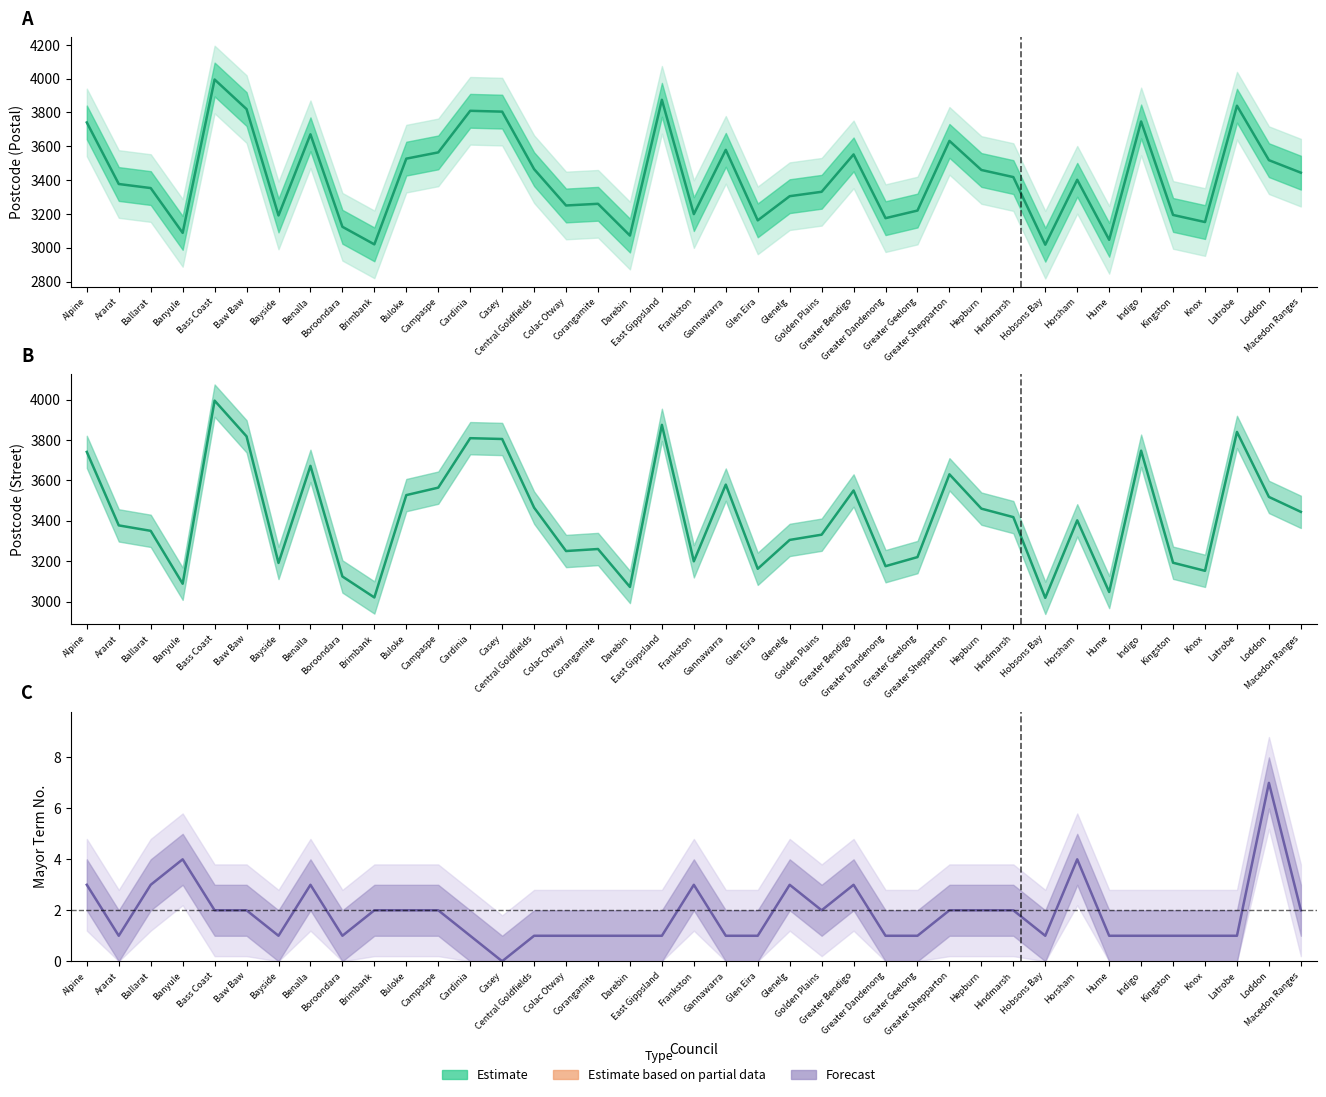

What is the label of the 39th point from the left?

Macedon Ranges